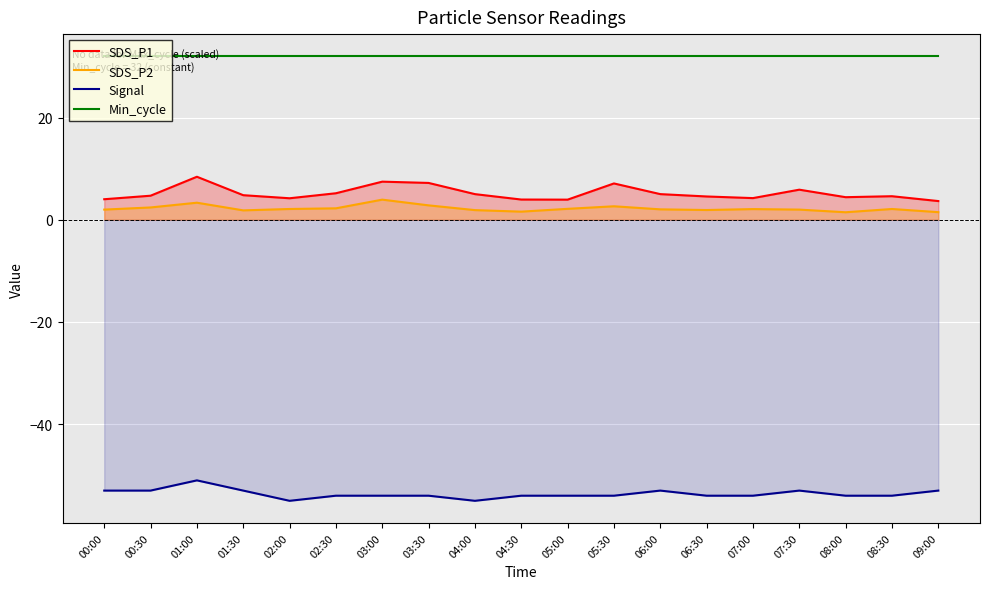

Reading right to left, list all the values displayed in this chart.

SDS_P1: 3.7	4.6	4.4	5.9	4.2	4.6	5.0	7.1	4.0	4.0	5.0	7.2	7.5	5.2	4.2	4.8	8.4	4.7	4.0
SDS_P2: 1.5	2.1	1.5	2.0	2.1	1.9	2.0	2.6	2.1	1.6	1.9	2.8	4.0	2.2	2.1	1.9	3.4	2.4	2.0
Signal: -53.0	-54.0	-54.0	-53.0	-54.0	-54.0	-53.0	-54.0	-54.0	-54.0	-55.0	-54.0	-54.0	-54.0	-55.0	-53.0	-51.0	-53.0	-53.0
Min_cycle: 32.0	32.0	32.0	32.0	32.0	32.0	32.0	32.0	32.0	32.0	32.0	32.0	32.0	32.0	32.0	32.0	32.0	32.0	32.0